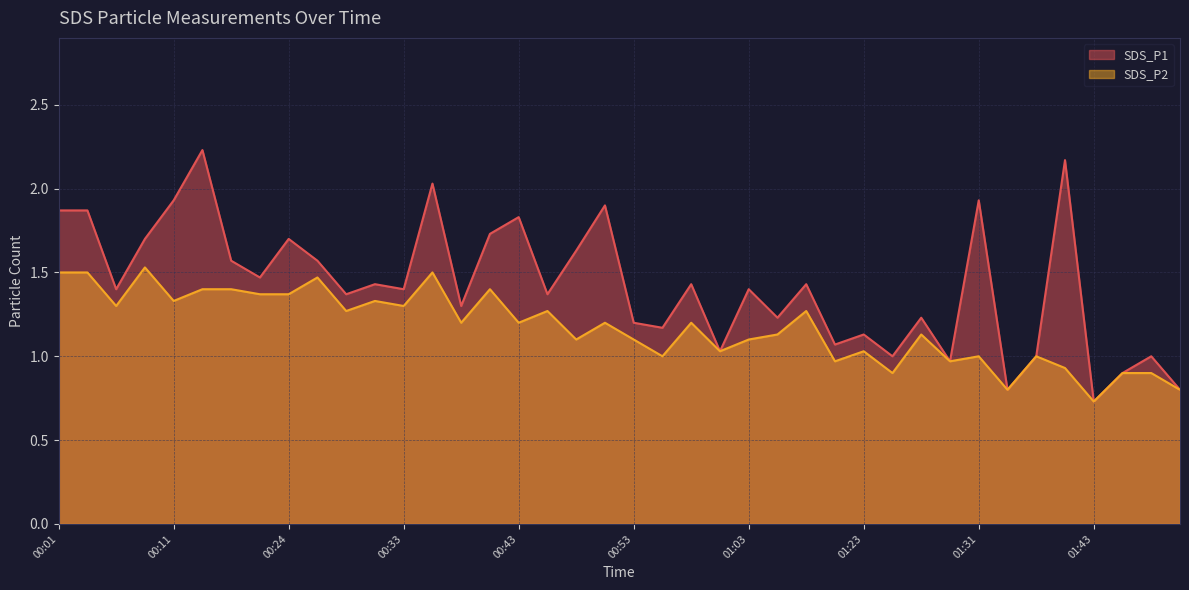

What is the sum of all SDS_P1 values?

56.9